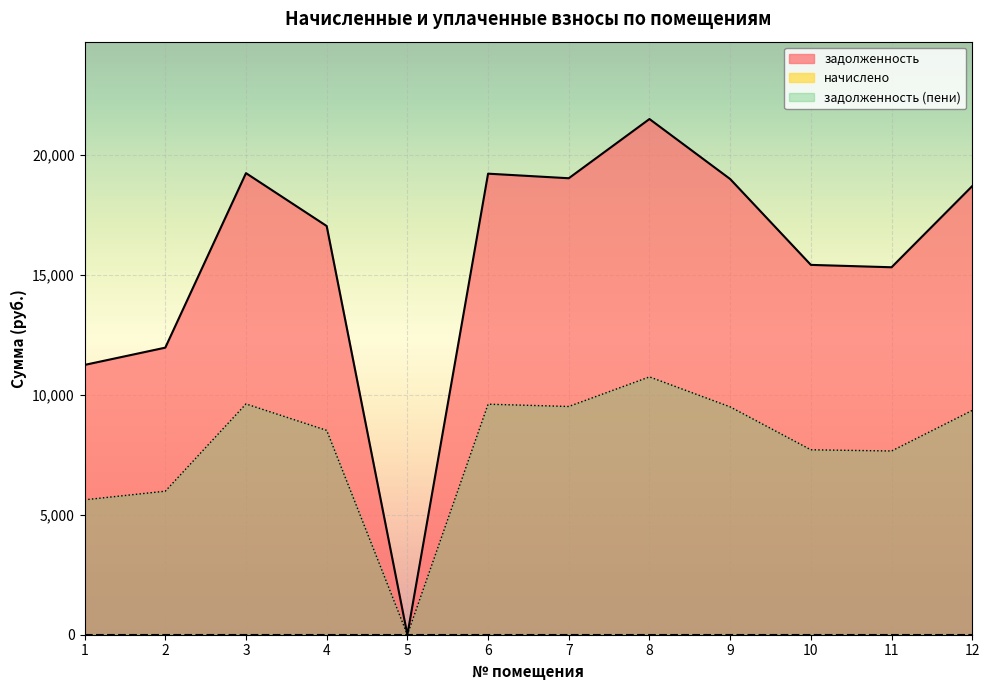

Reading left to right, transcribe all the data shown in this chart.

задолженность: 11244.4	11963.5	19236.4	17032.6	0.0	19214.3	19023.9	21491.8	18991.2	15413.2	15313.9	18697.0
задолженность (пени): 5622.2	5981.7	9618.2	8516.3	0.0	9607.1	9512.0	10745.9	9495.6	7706.6	7656.9	9348.5